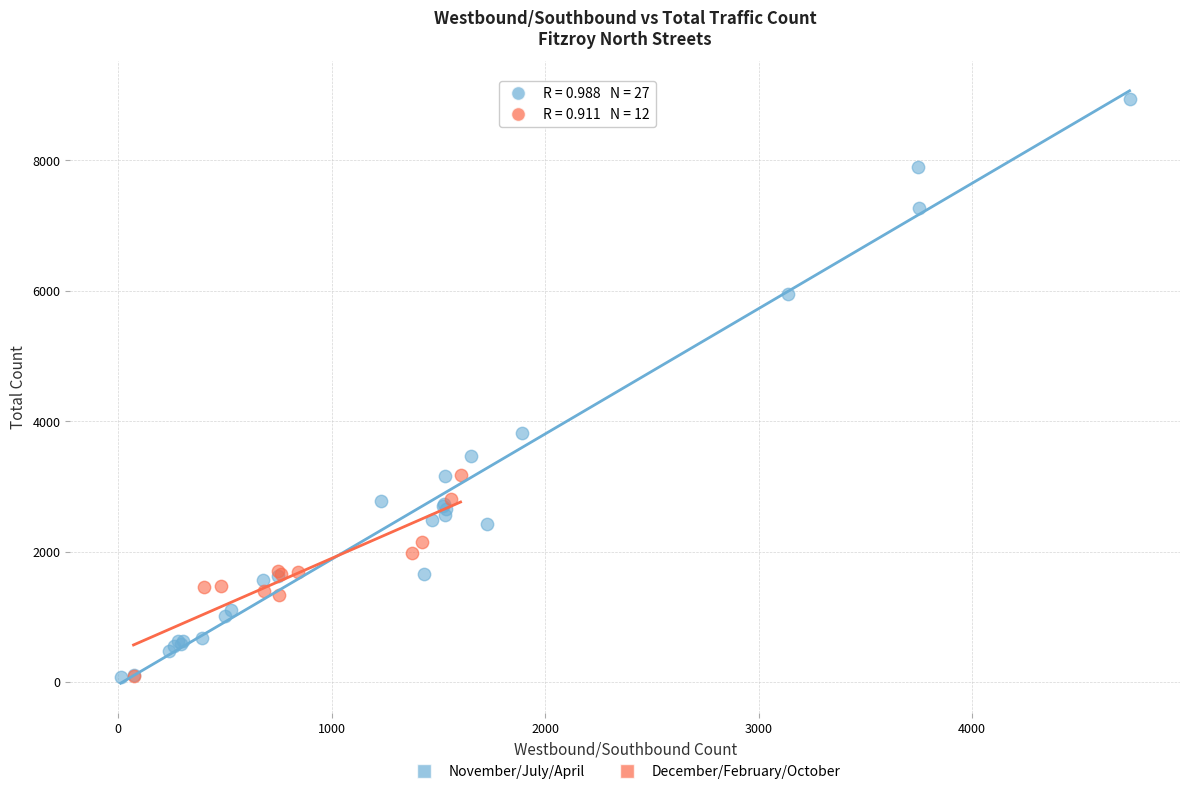

Which series reaches the maximum Y coordinate?

November/July/April